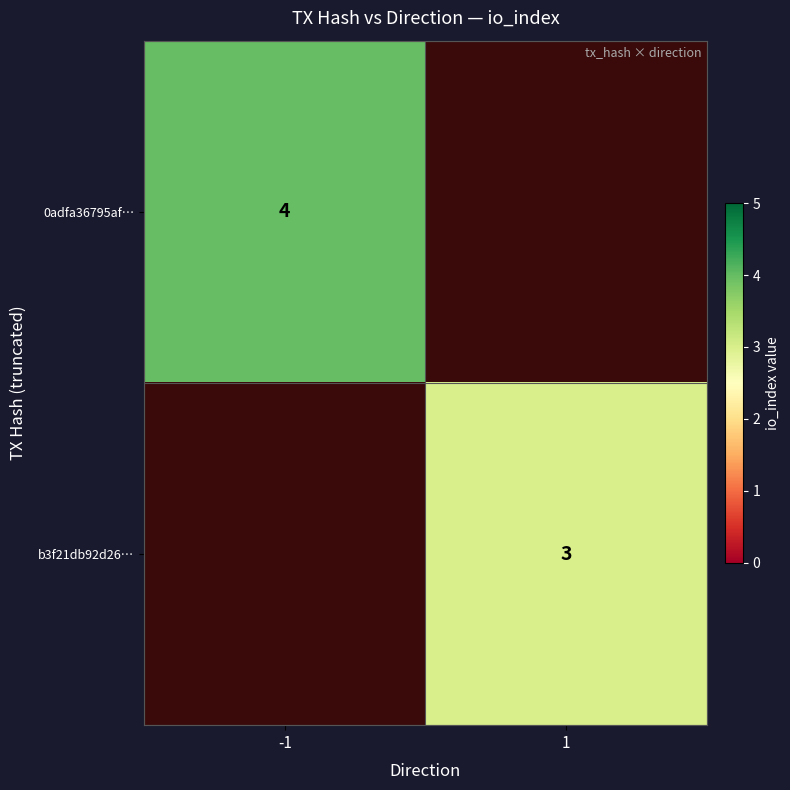

True or false: b3f21db92d26… has a value of 3 at 1.

True